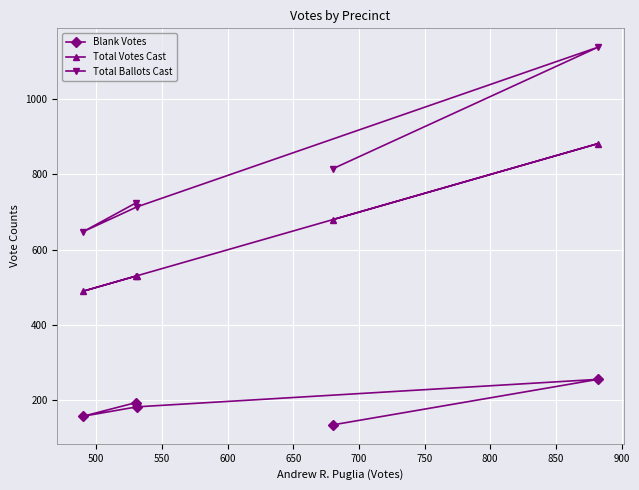

What is the value of the Total Ballots Cast point at the 1st from the left?

648